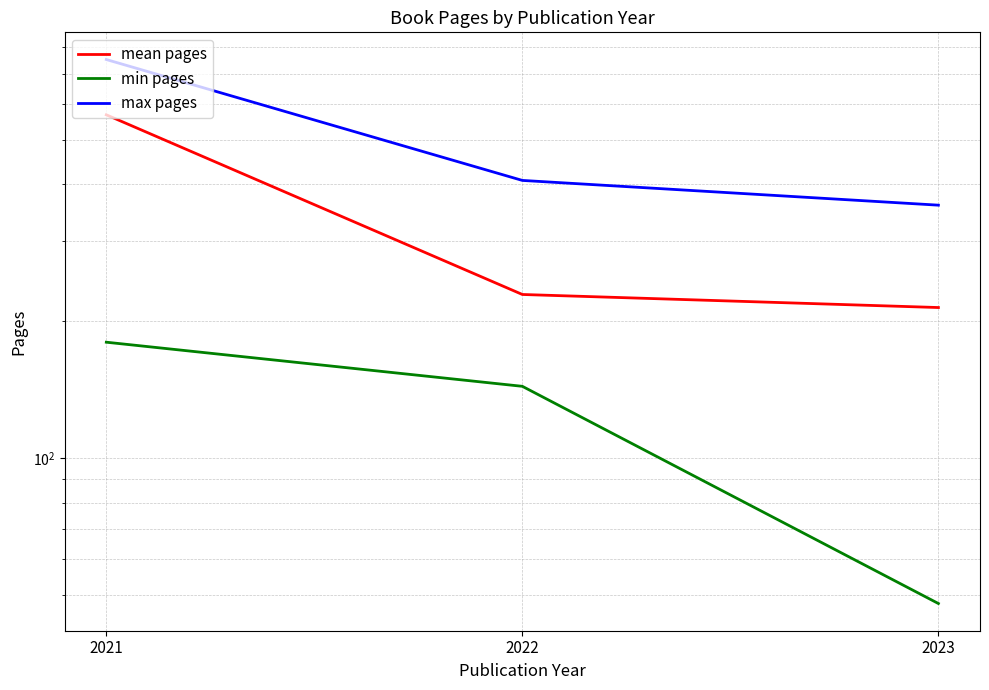

At which label does max pages first exceed 408?

2021